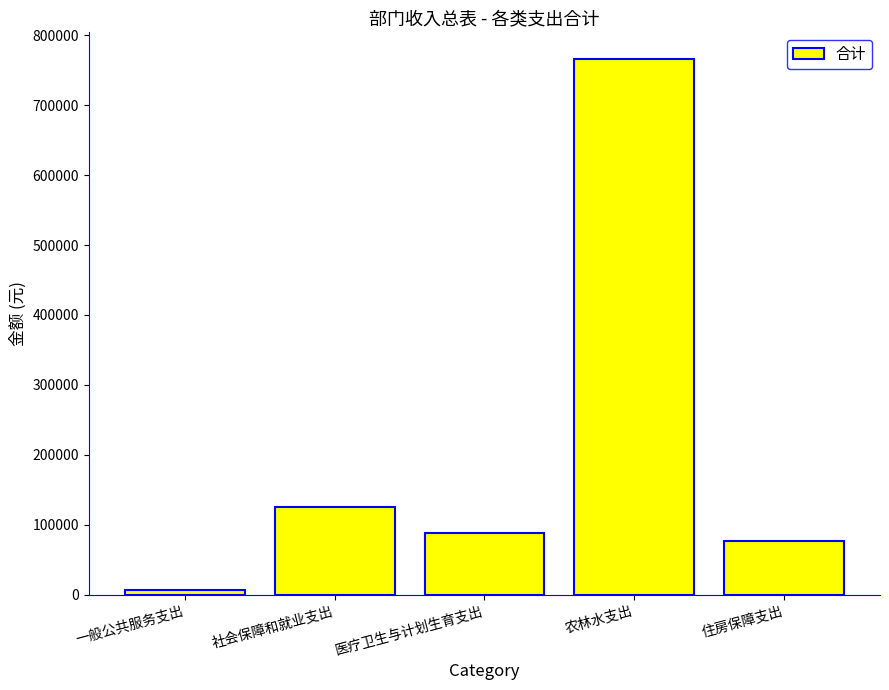

Reading left to right, transcribe all the data shown in this chart.

7200.0	125808.8	88653.3	765803.8	76661.3